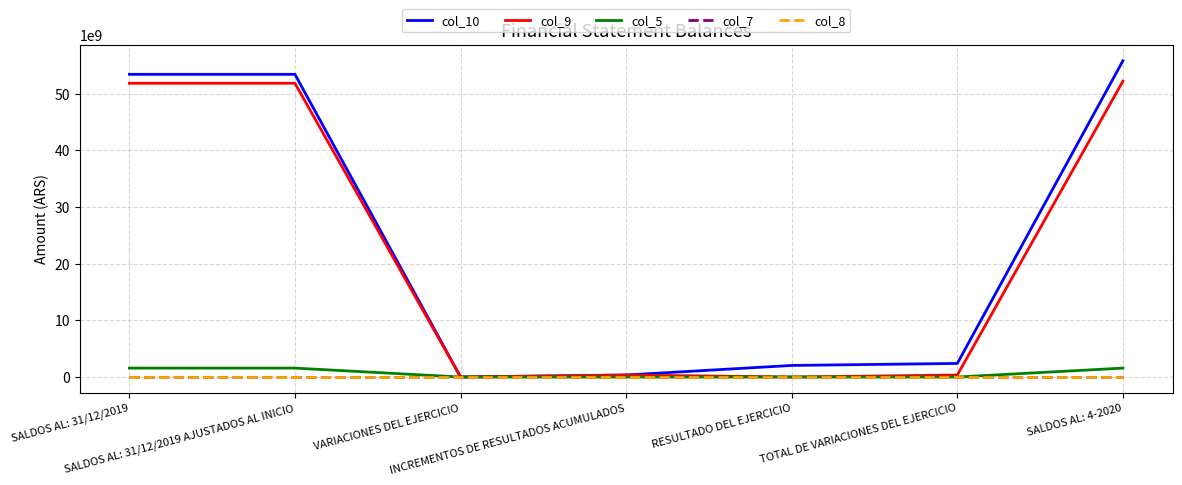

What is the label of the 4th point from the left?

INCREMENTOS DE RESULTADOS ACUMULADOS